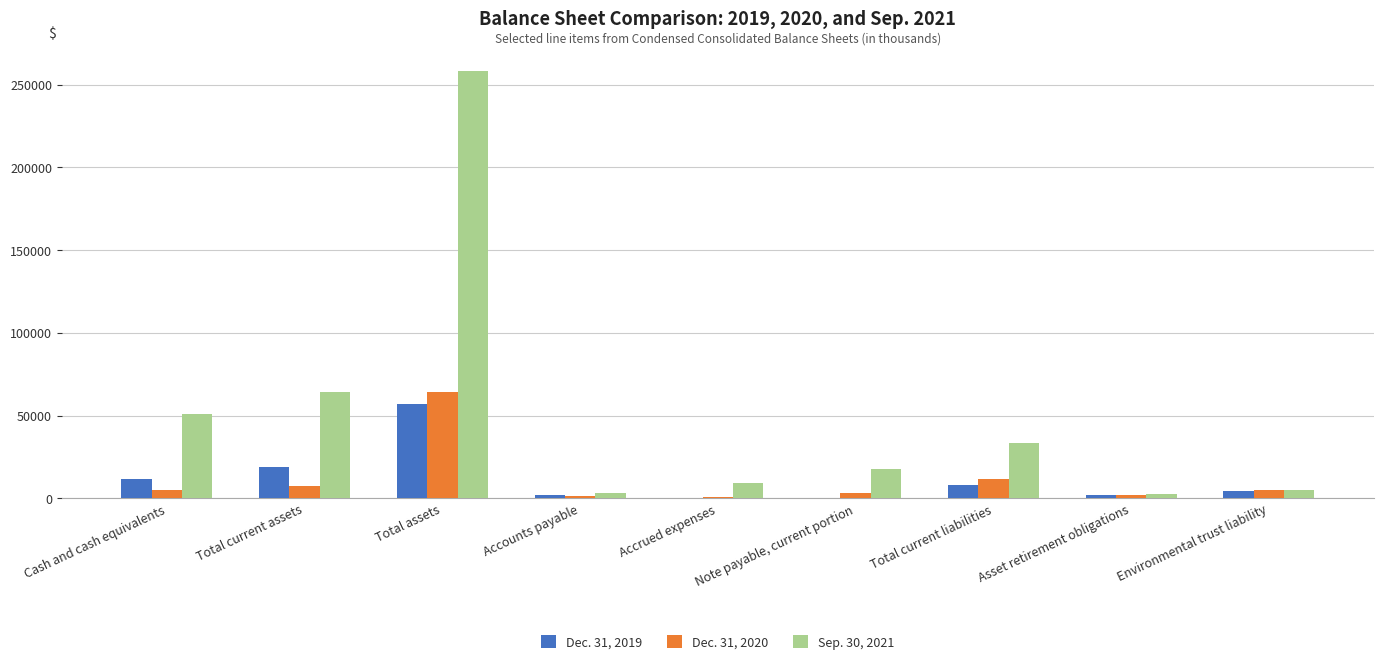

At which category is the sum across all series the highest?

Total assets